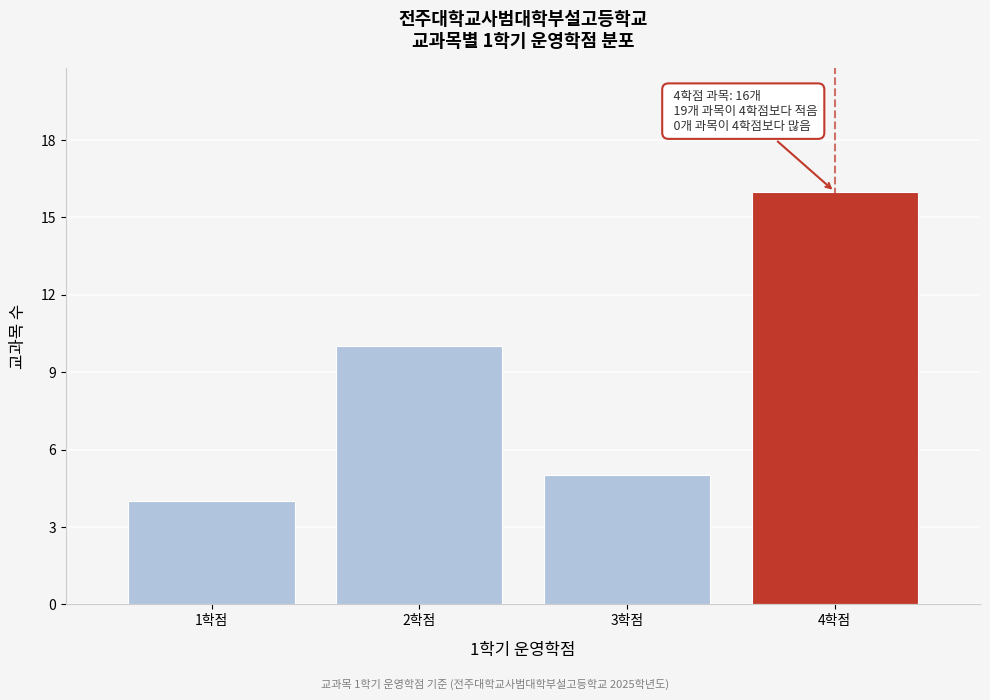

Reading right to left, extract all data points from this chart.

16	5	10	4